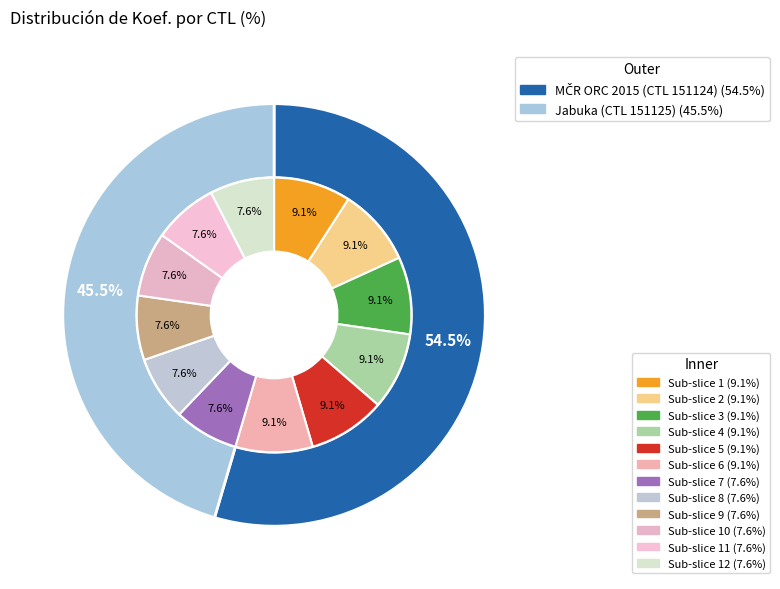

The 151125 slice represents 45% of the pie. True or false?

True